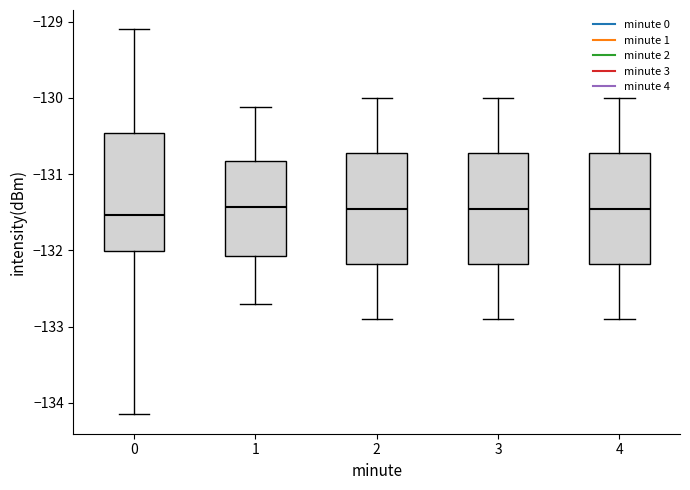

Reading left to right, transcribe this box plot: for each box, give where its median line is, the range the box spans, and where its two whiskers end, as read against the y-axis. The values are not printed on the chart, so give them approximately, as read against the axis.

0: median -131.5, box -132.0 to -130.5, whiskers -134.2 to -129.1
1: median -131.4, box -132.1 to -130.8, whiskers -132.7 to -130.1
2: median -131.4, box -132.2 to -130.7, whiskers -132.9 to -130.0
3: median -131.4, box -132.2 to -130.7, whiskers -132.9 to -130.0
4: median -131.4, box -132.2 to -130.7, whiskers -132.9 to -130.0